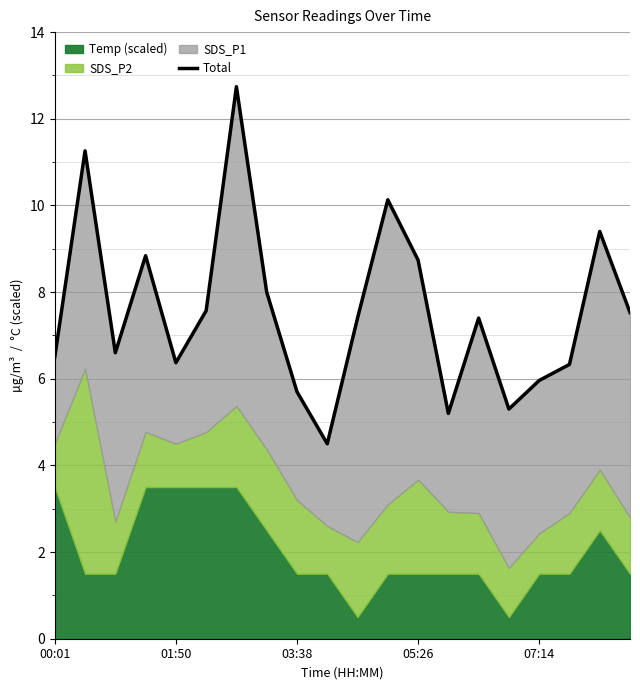

Reading left to right, transcribe all the data shown in this chart.

6.5	11.3	6.6	8.8	6.4	7.6	12.7	8.0	5.7	4.5	7.4	10.1	8.7	5.2	7.4	5.3	6.0	6.3	9.4	7.5